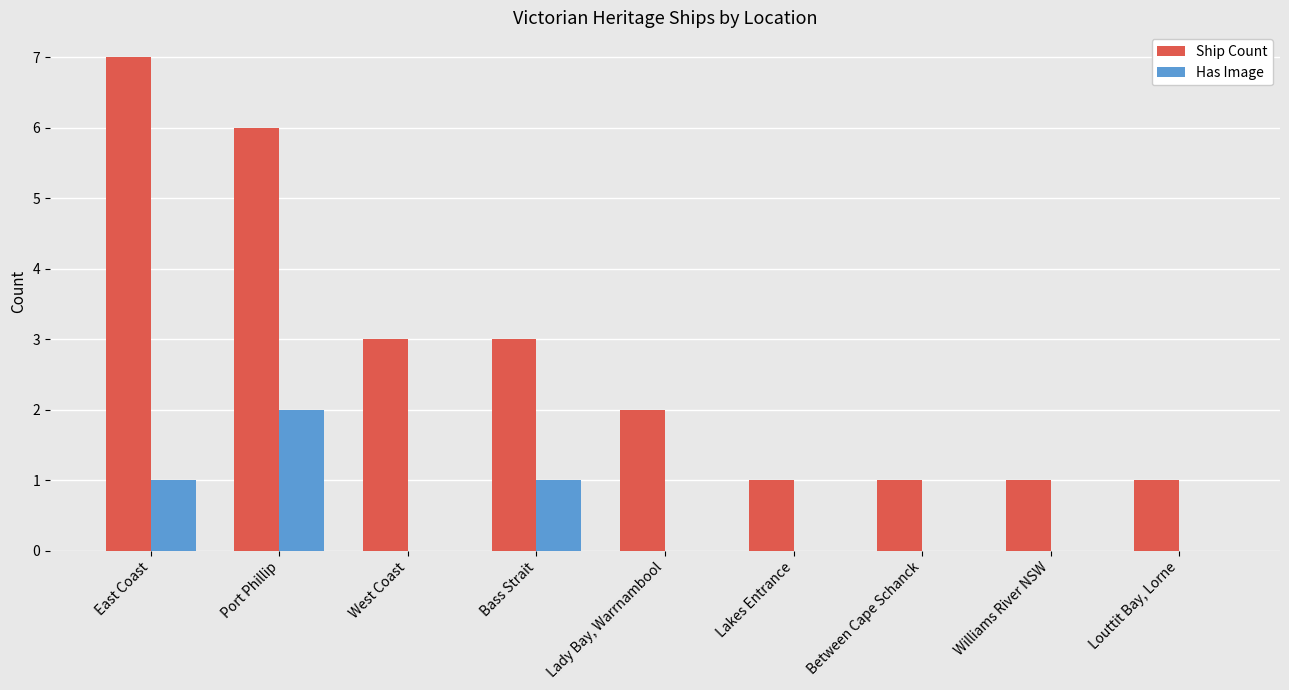

Reading left to right, transcribe all the data shown in this chart.

Ship Count: 7	6	3	3	2	1	1	1	1
Has Image: 1	2	0	1	0	0	0	0	0